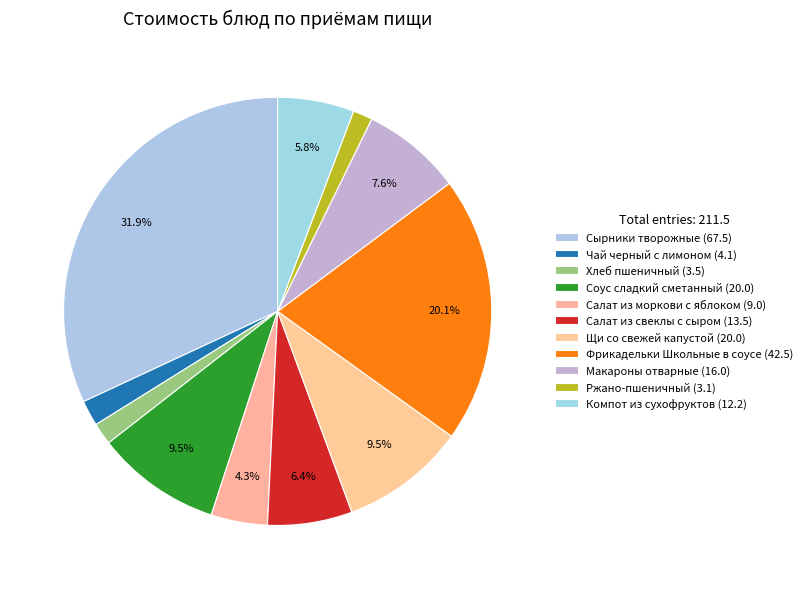

How many slices are in this pie chart?

11